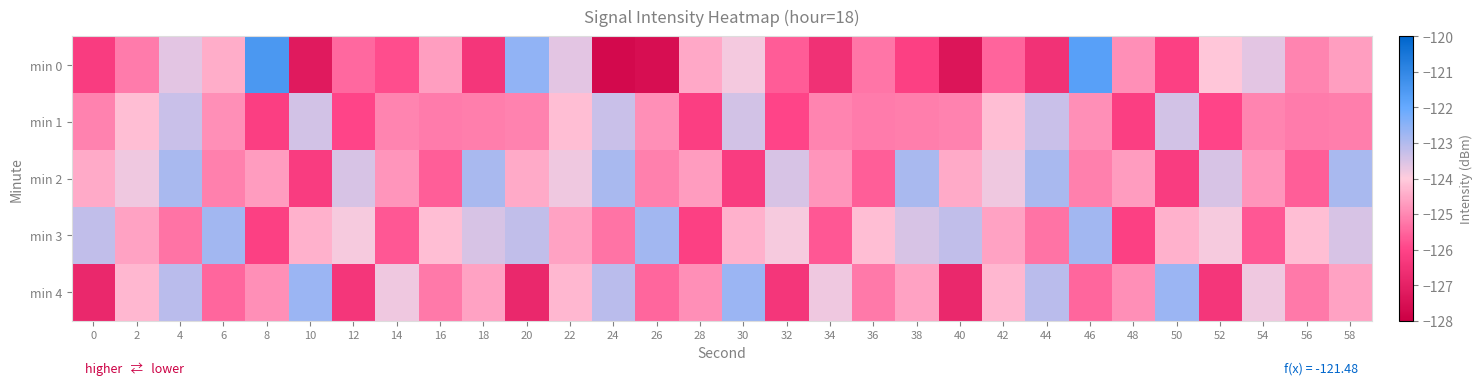

At how many categories does at least one series exceed -124?

25